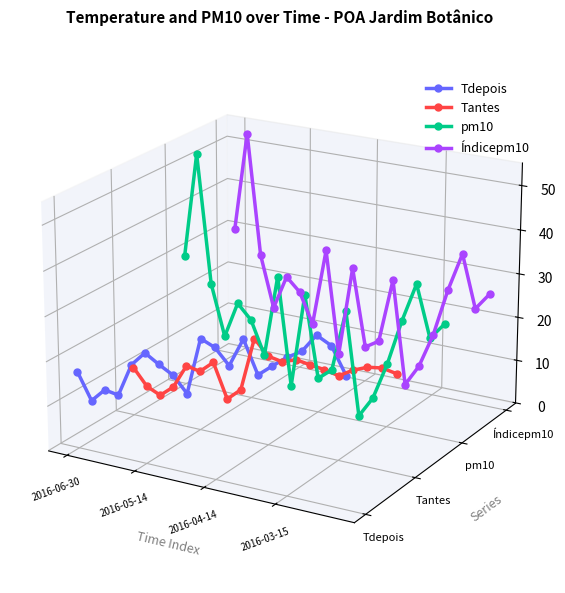

How many interior local peaks does the pm10 series have?

6